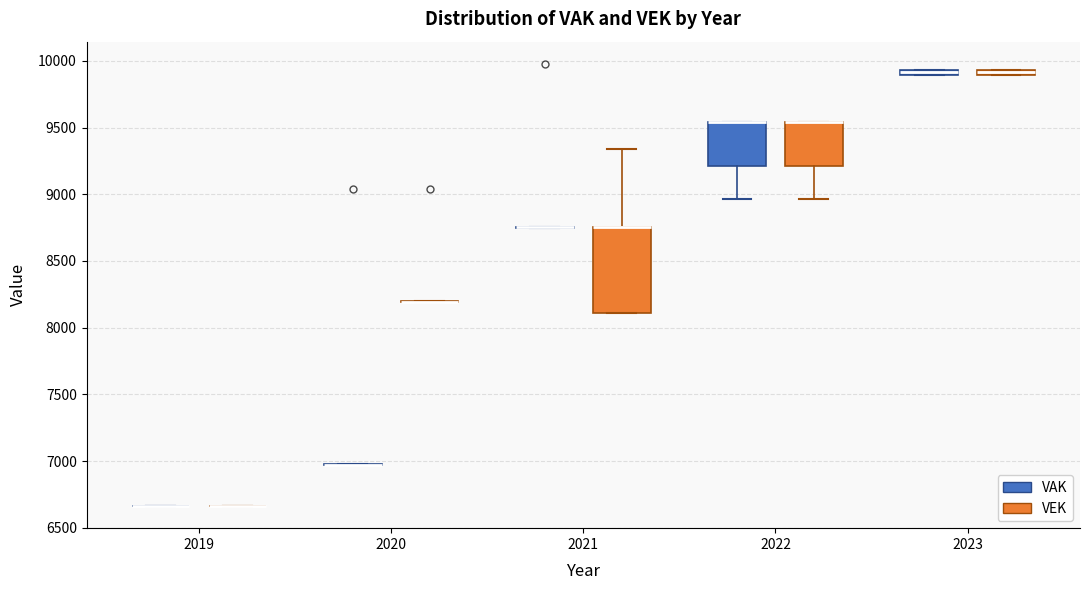

Where is the upper edge of the box for 2023 (VAK) on the y-axis? The values are not printed on the chart, so give them approximately, as read against the axis.

9950